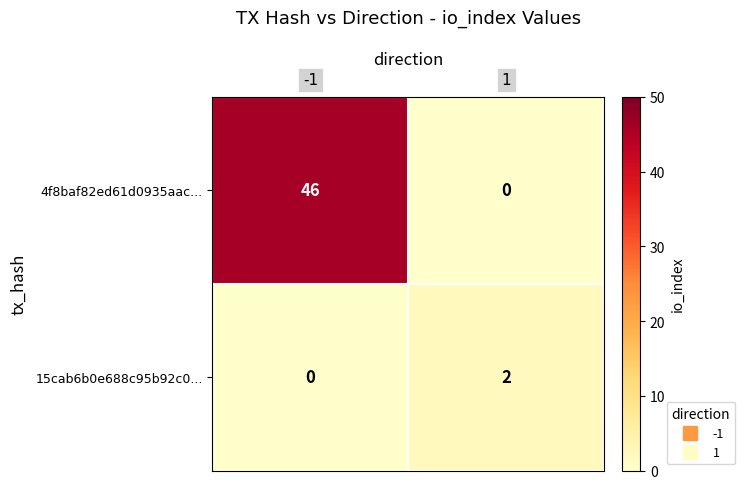

What is the greatest value displayed?

46